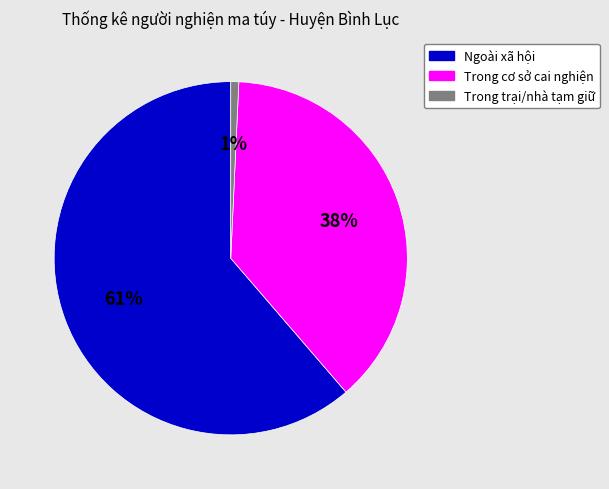

How many slices are in this pie chart?

3